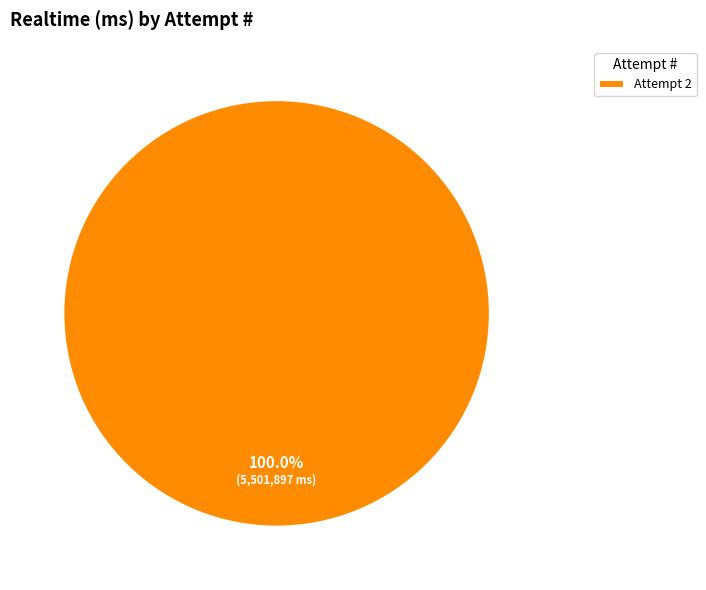

What is the majority slice?

Attempt 2